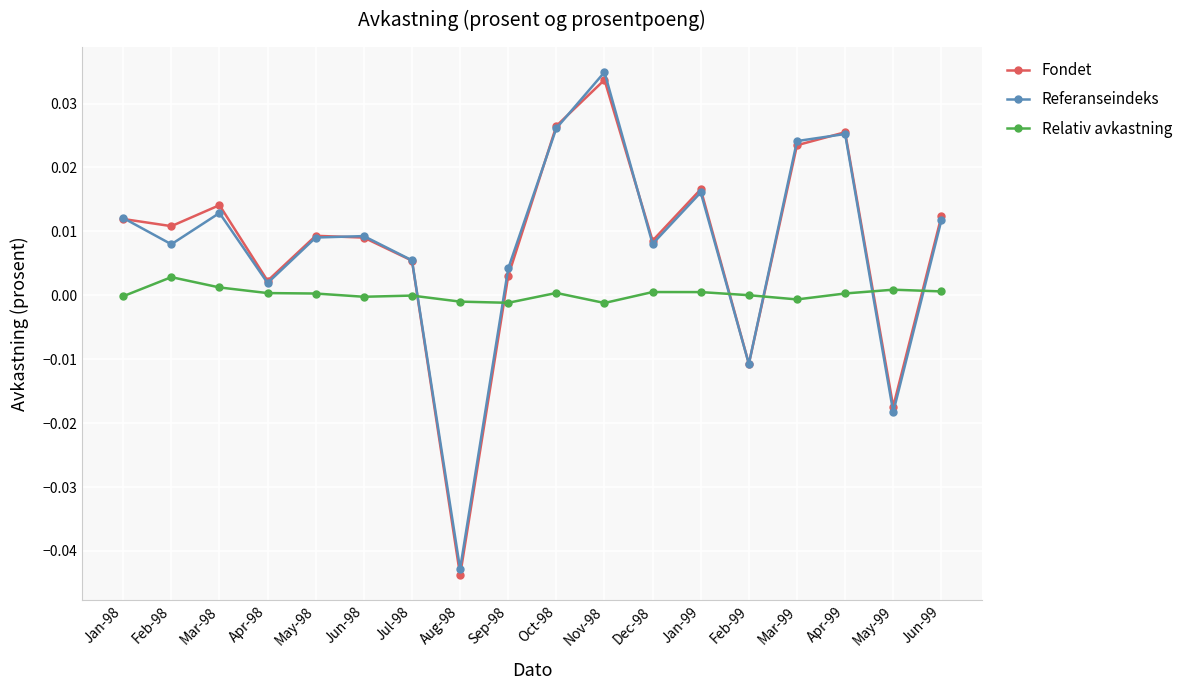

At which category is the sum across all series the highest?

Nov-98